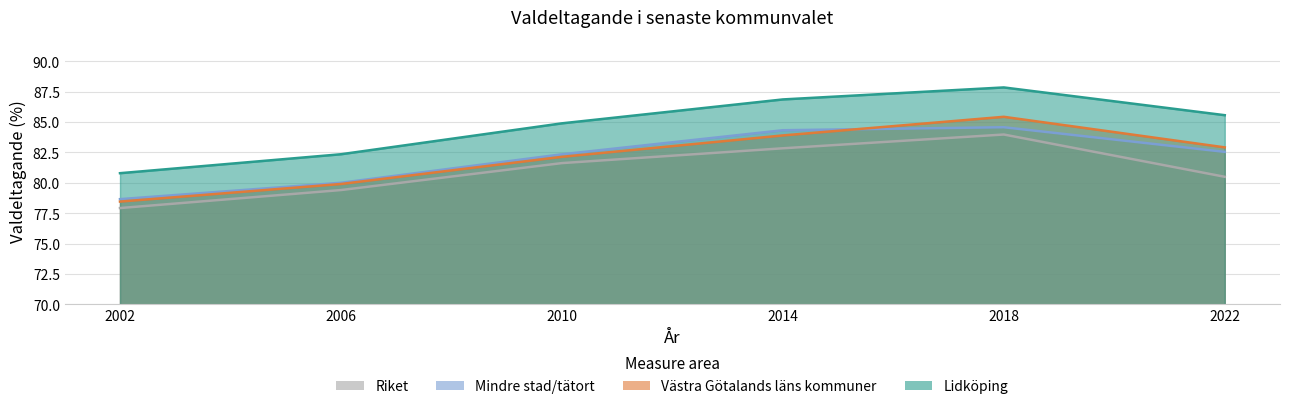

In Lidköping, how many points are higher than both neighbors (excluding endpoints)?

1